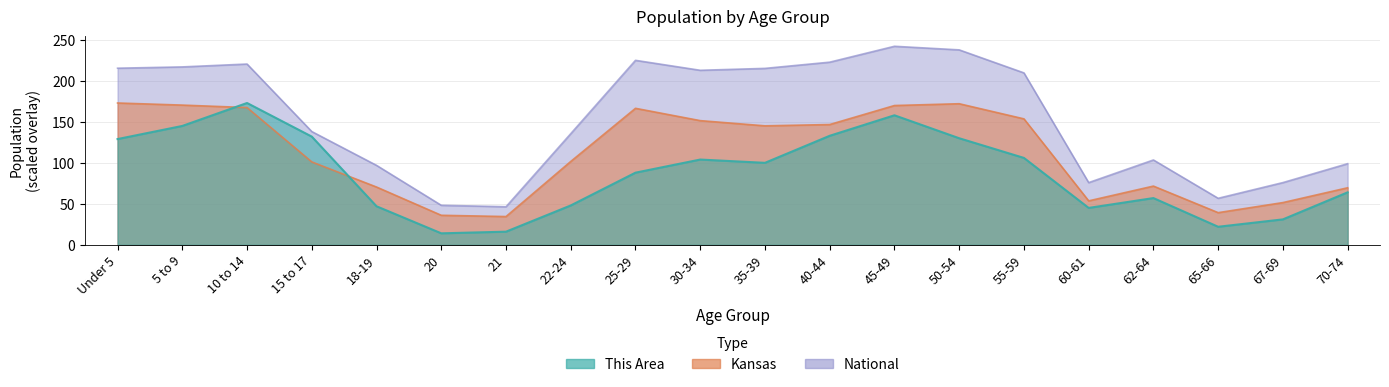

What position from the left is 25-29?

9